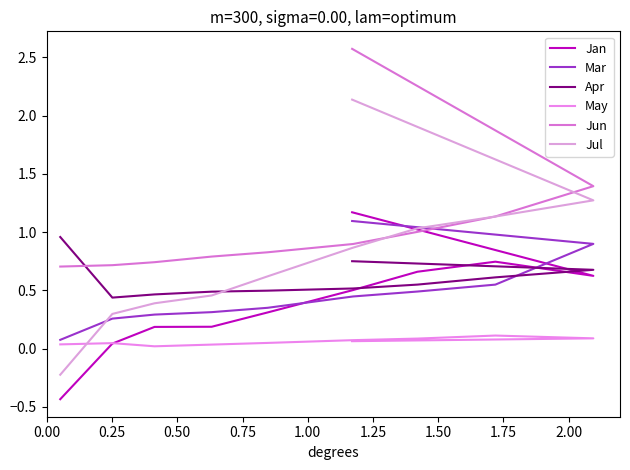

Rank the series by their maximum value, from highest to lowest.

Jun, Jul, Jan, Mar, Apr, May